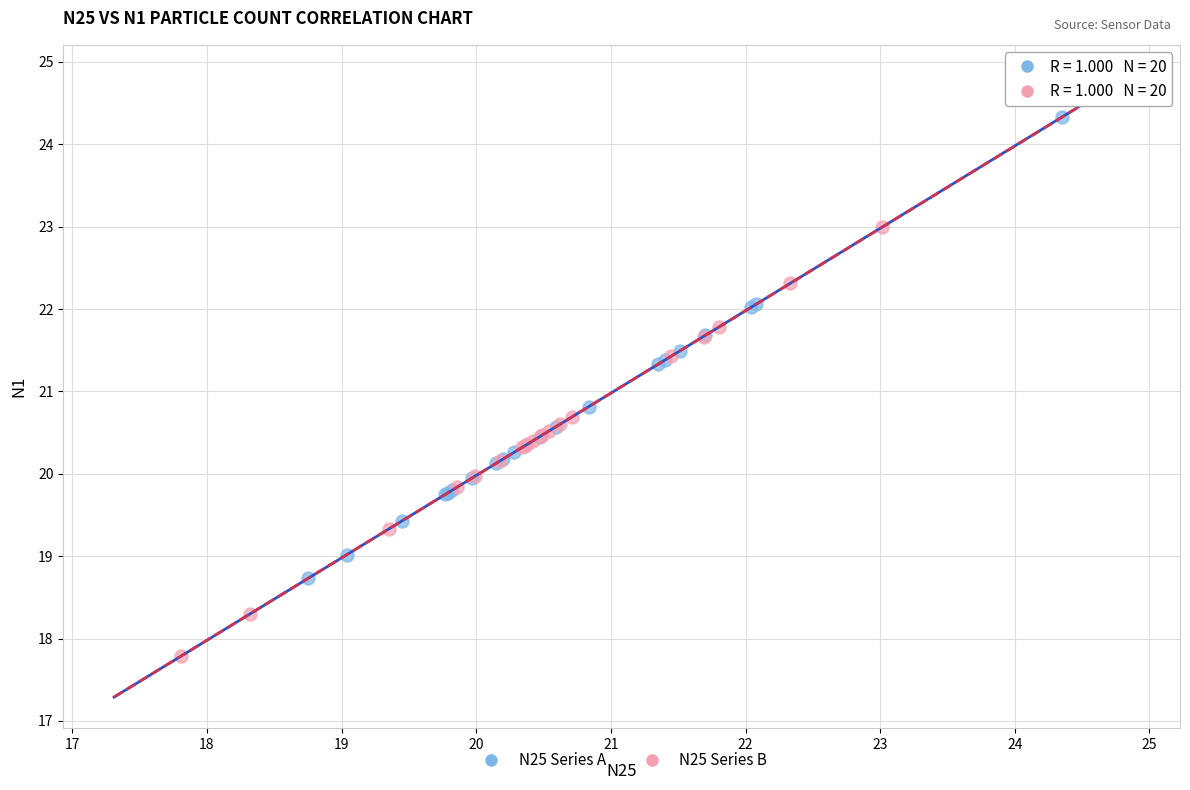

What are all the series names shown in the legend?

N25 Series A, N25 Series B